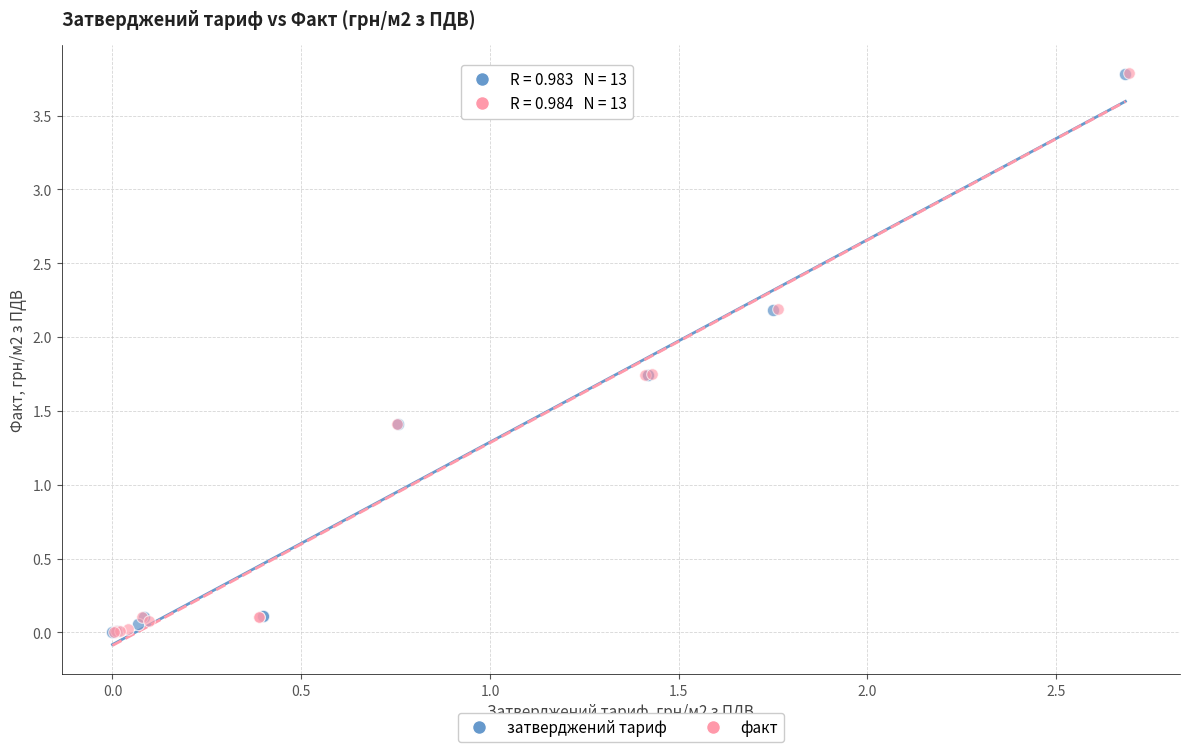

What are all the series names shown in the legend?

затверджений тариф, факт